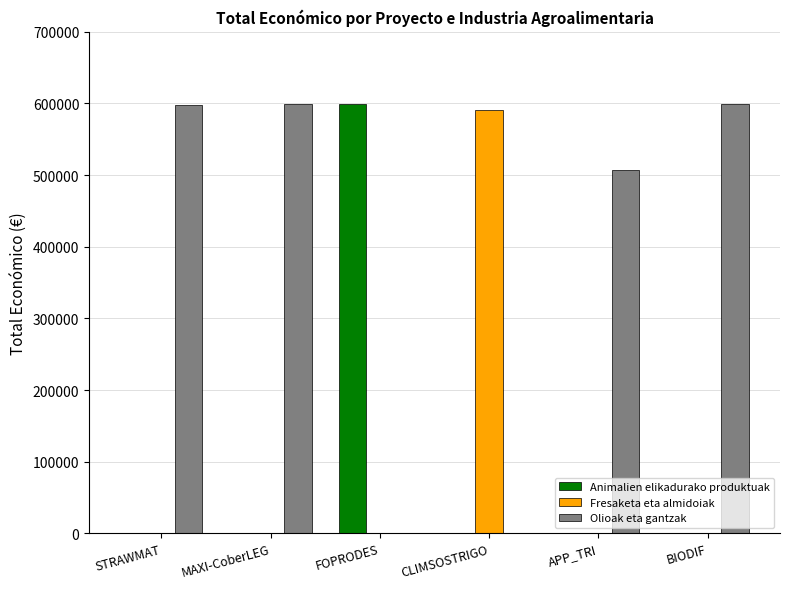

What is the maximum value shown in the chart?

599927